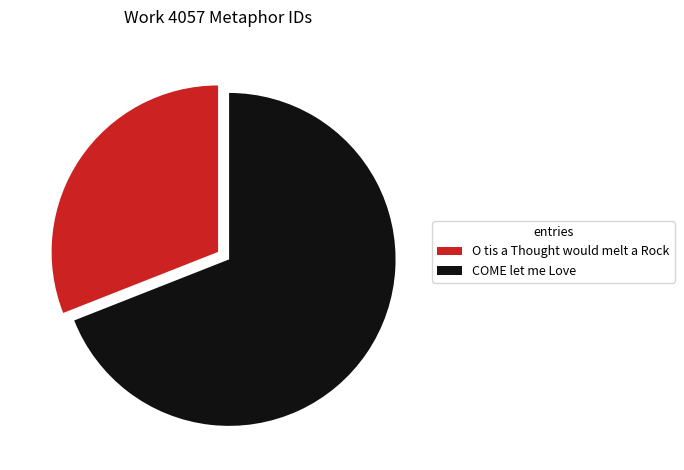

Which slice represents more than half of the pie?

COME let me Love